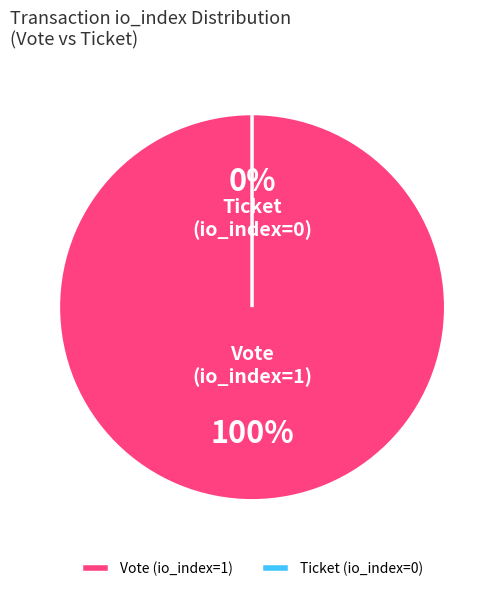

What is the smallest slice in the pie chart?

Ticket (io_index=0)